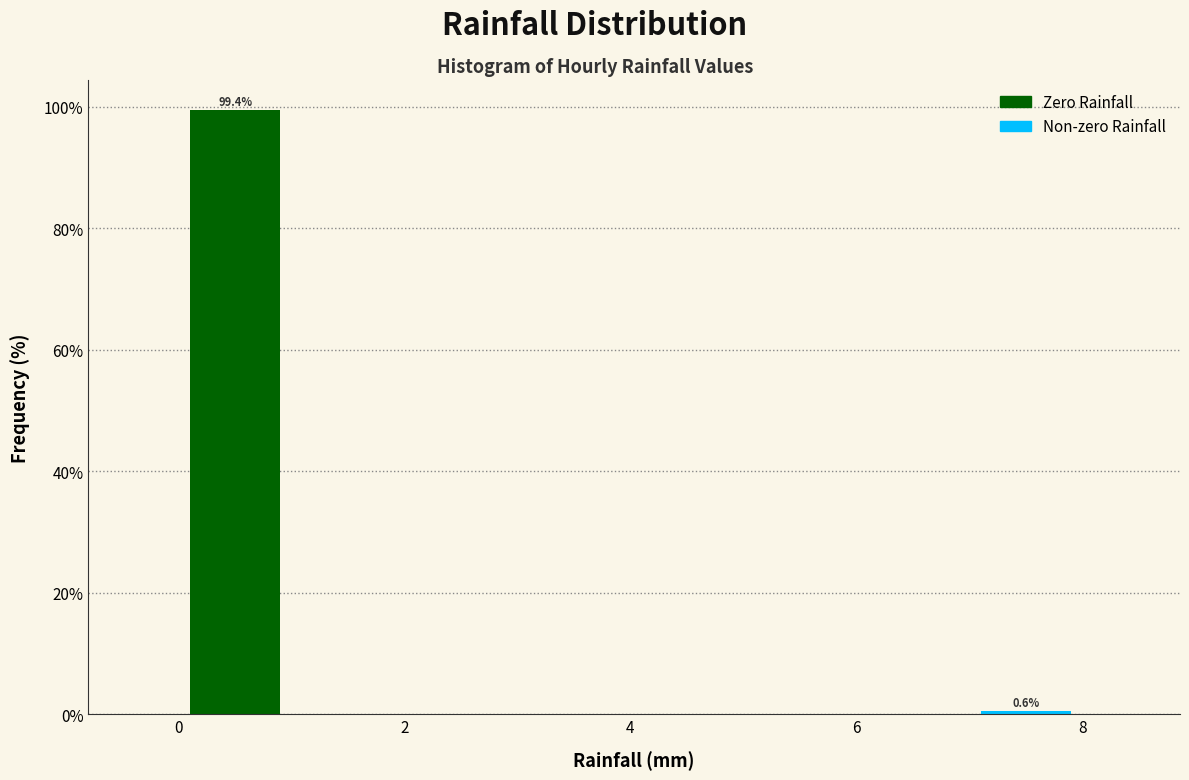

Over which range of the x-axis is the bar tallest?

0 to 1